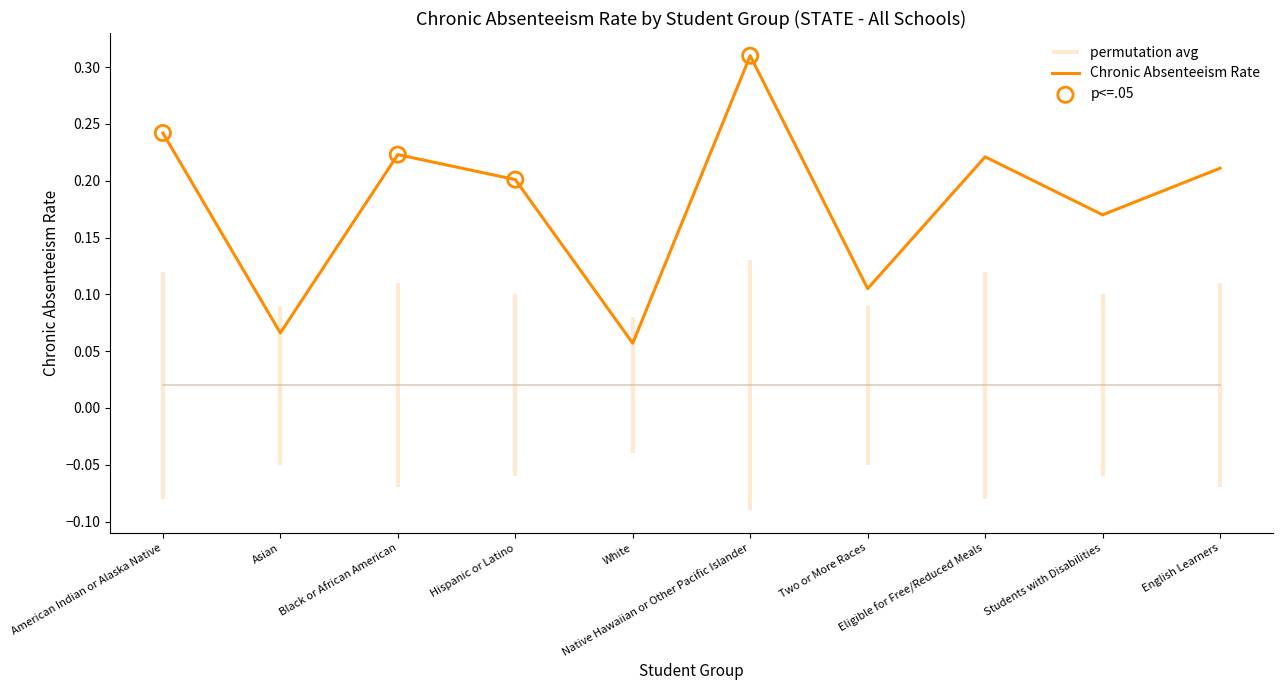

What is the total value across all series at Students with Disabilities?

0.2